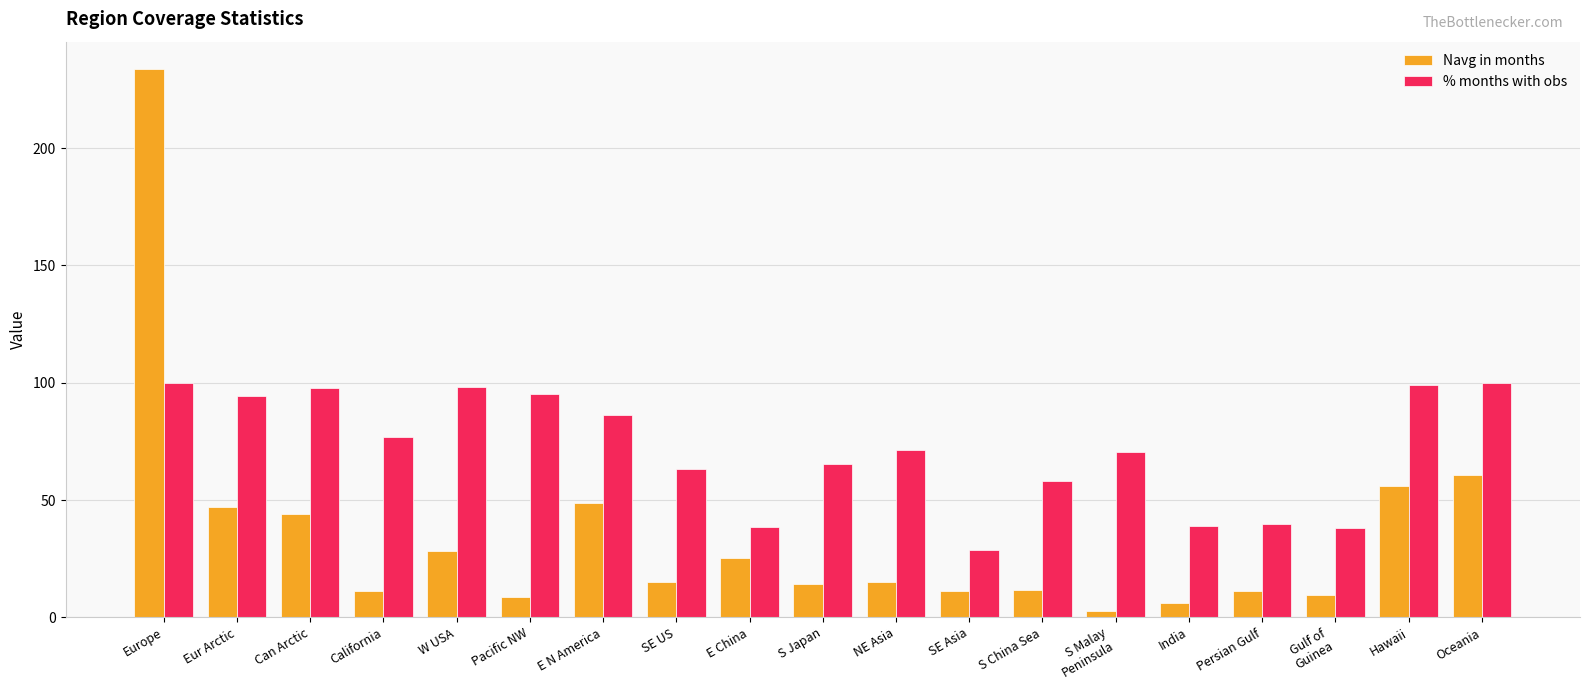

At which category is the sum across all series the highest?

Europe